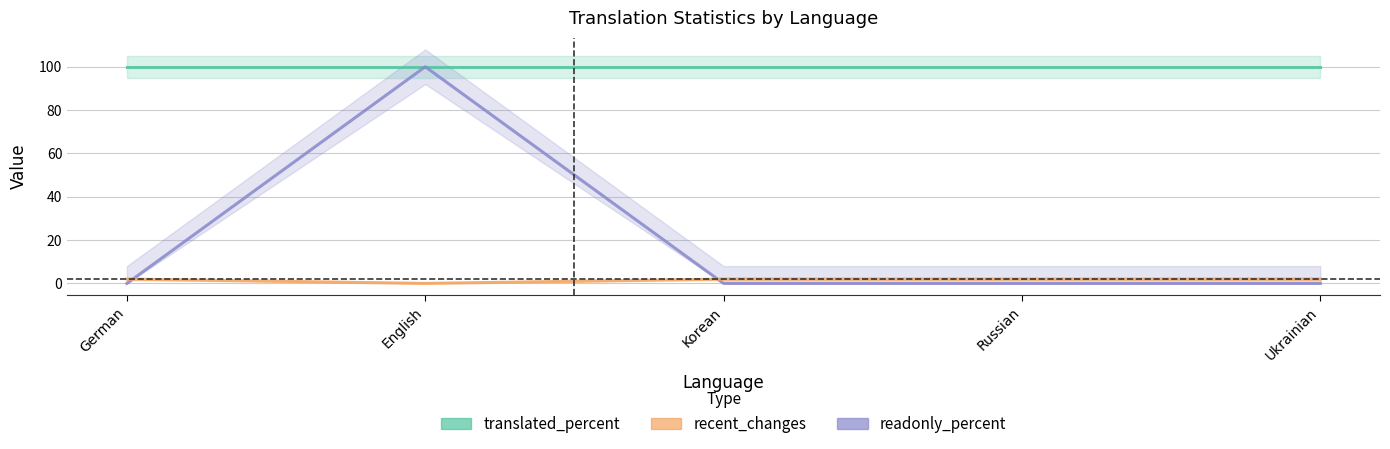

Between which two adjacent categories do readonly_percent and recent_changes first intersect?

German and English